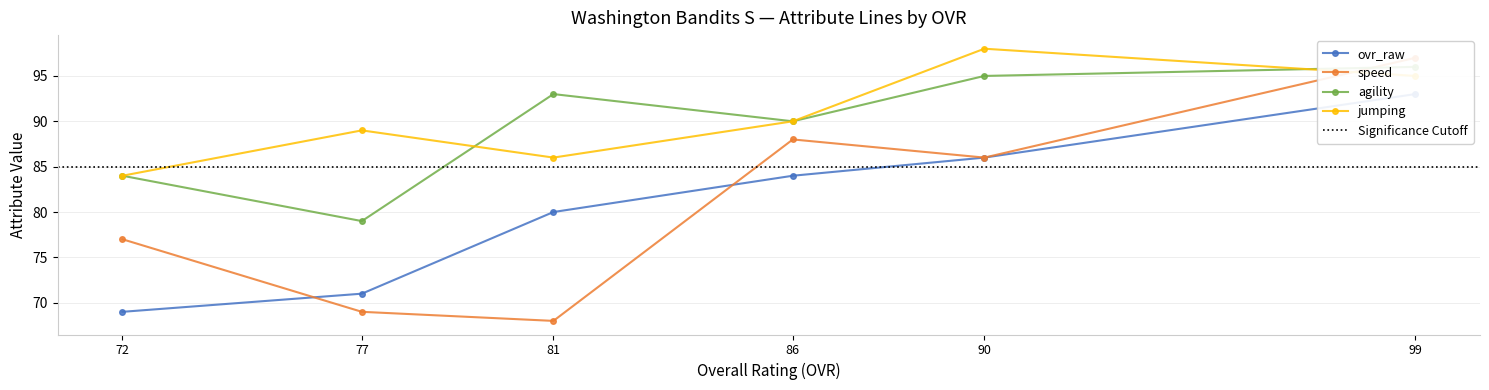

What is the value of the jumping point at the 4th from the left?

90